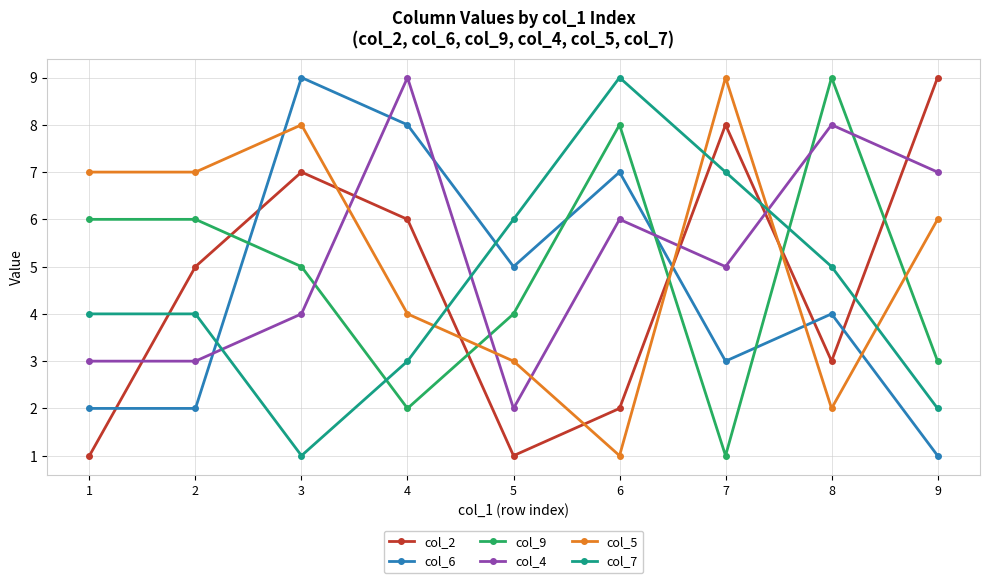

Between 5 and 9, which series saw the biggest shift?

col_2